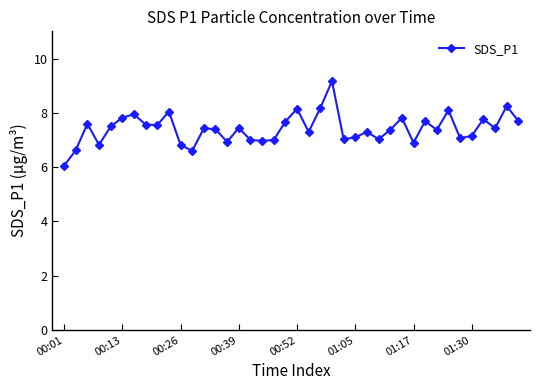

What is the difference between the maximum and second lowest values?

2.6